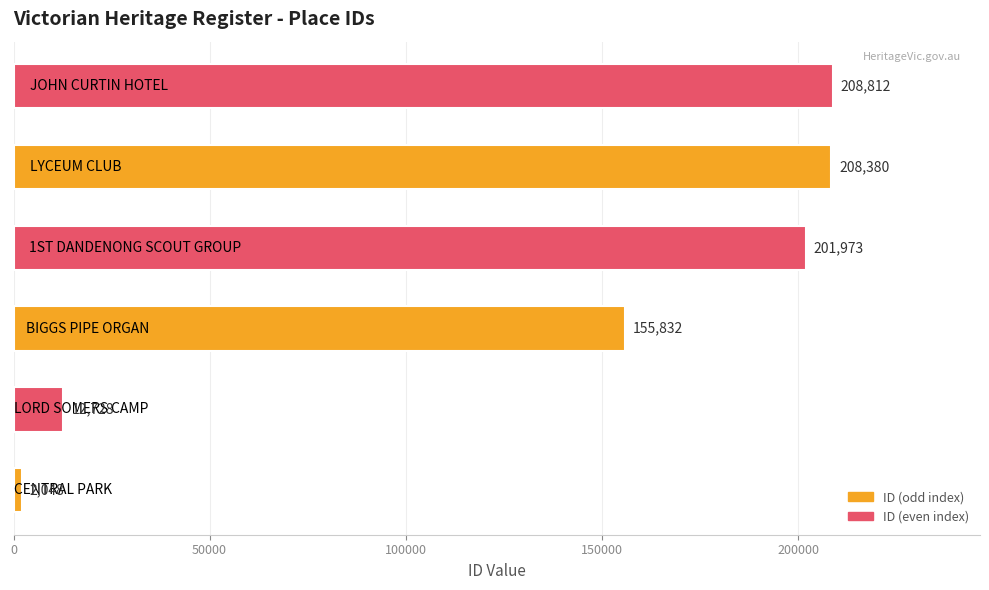

How many categories are shown in the chart?

6